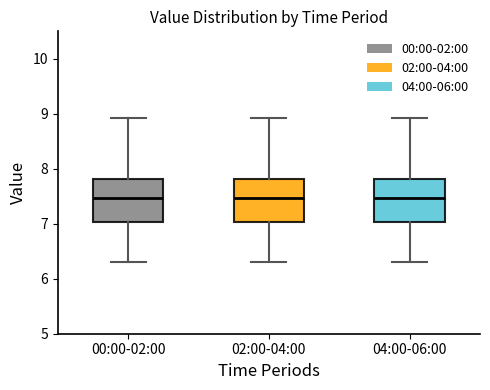

Reading left to right, transcribe this box plot: for each box, give where its median line is, the range the box spans, and where its two whiskers end, as read against the y-axis. The values are not printed on the chart, so give them approximately, as read against the axis.

00:00-02:00: median 7.5, box 7.0 to 7.8, whiskers 6.3 to 8.9
02:00-04:00: median 7.5, box 7.0 to 7.8, whiskers 6.3 to 8.9
04:00-06:00: median 7.5, box 7.0 to 7.8, whiskers 6.3 to 8.9